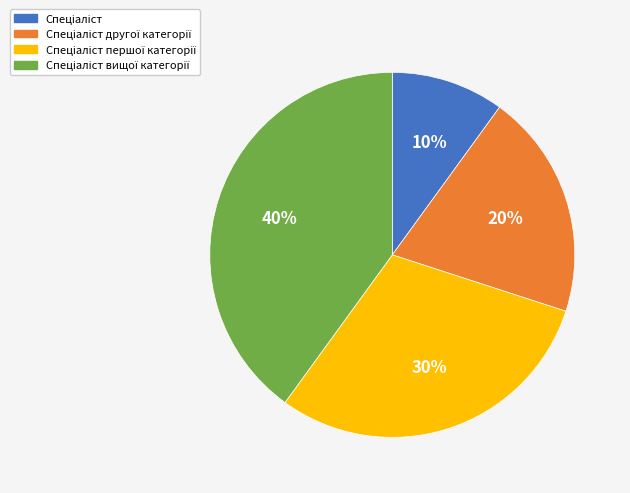

Does any single category account for the majority?

No